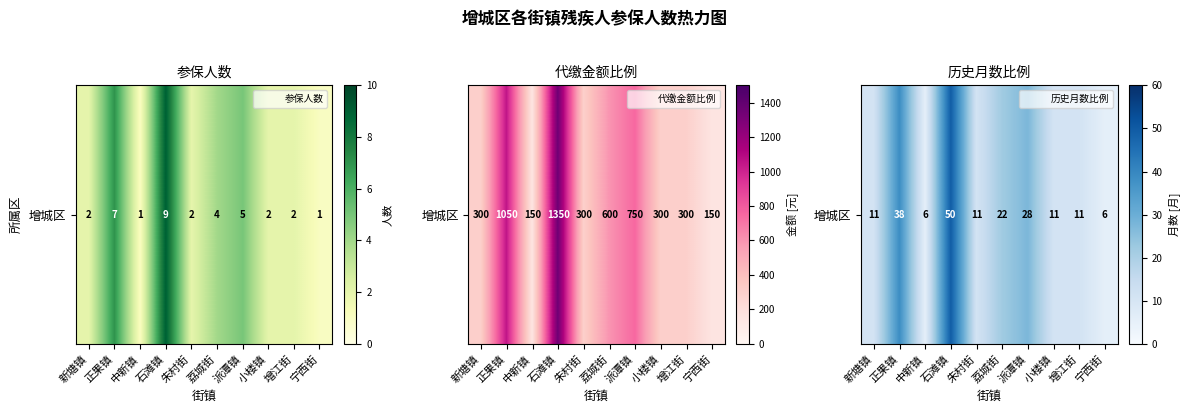

What is the average value?

19.2